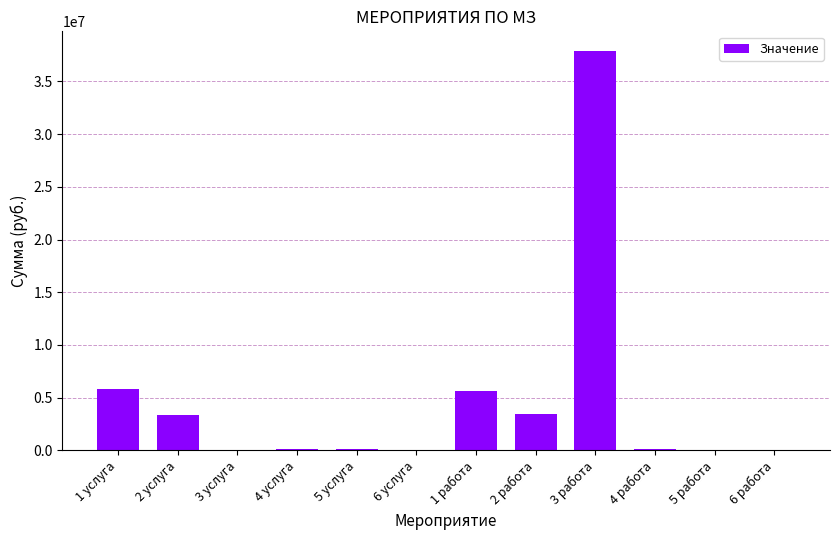

Is it true that the value at 1 работа is 5644993.2?

True